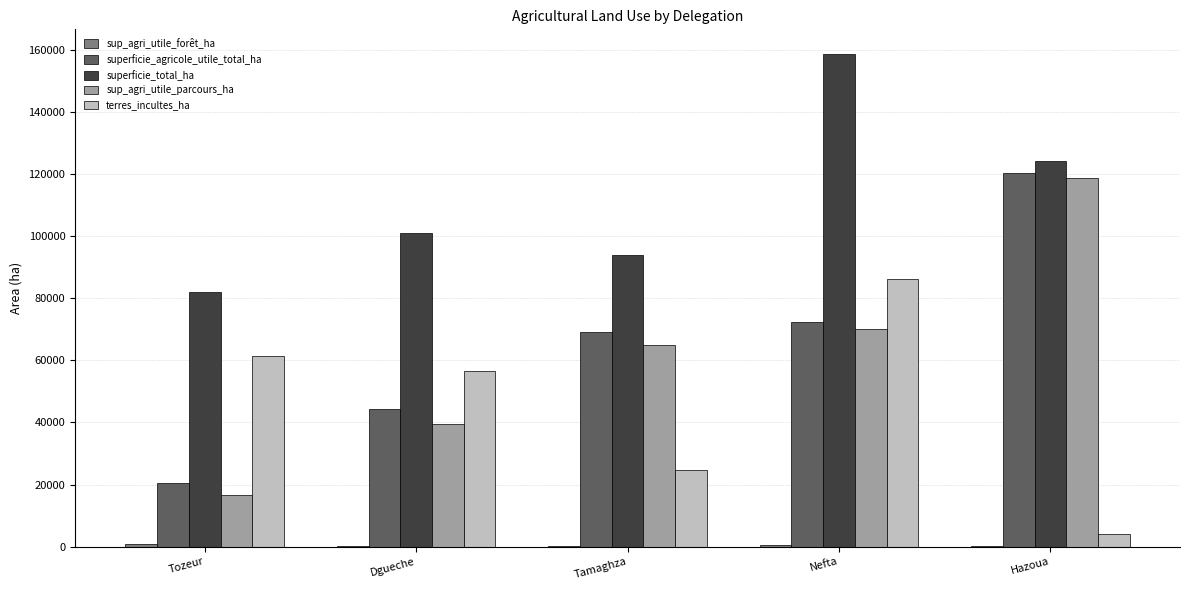

Is it true that superficie_total_ha equals 59246 at Tamaghza?

False